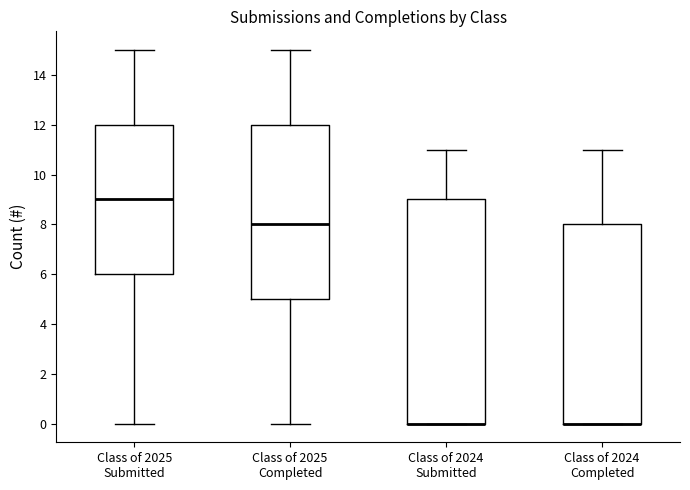

Which box is the tallest, from its lower edge to its upper edge?

Class of 2024 Submitted